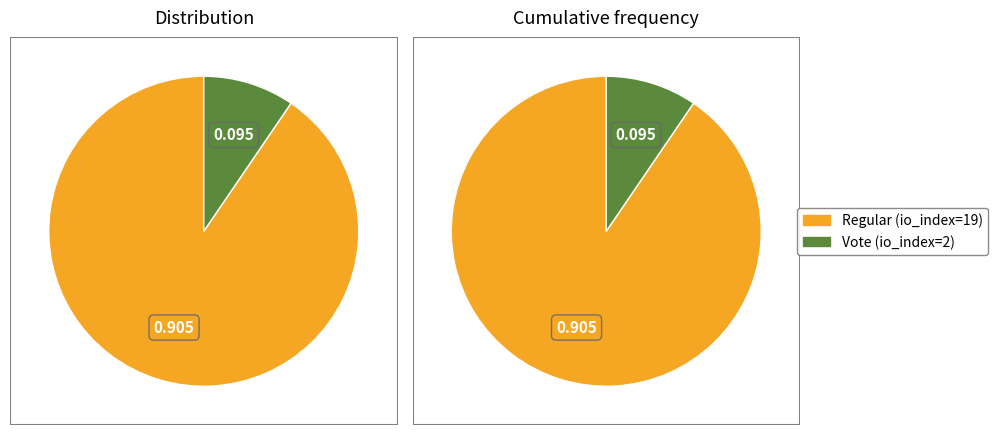

To the nearest percent, what is the average slice percentage?

50%